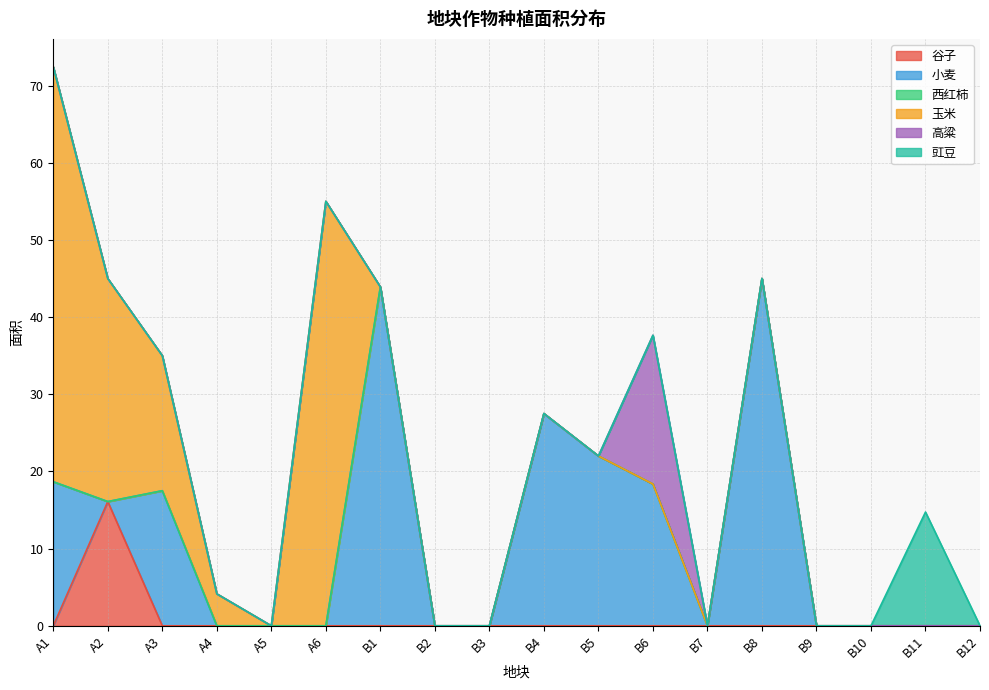

Does the chart have visible grid lines?

Yes